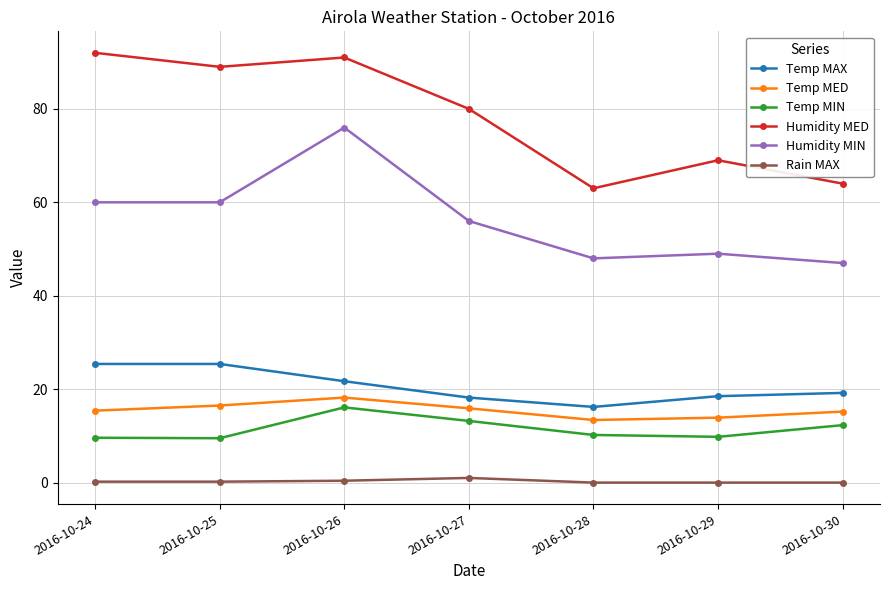

True or false: Temp MED has a value of 24.5 at 2016-10-30.

False